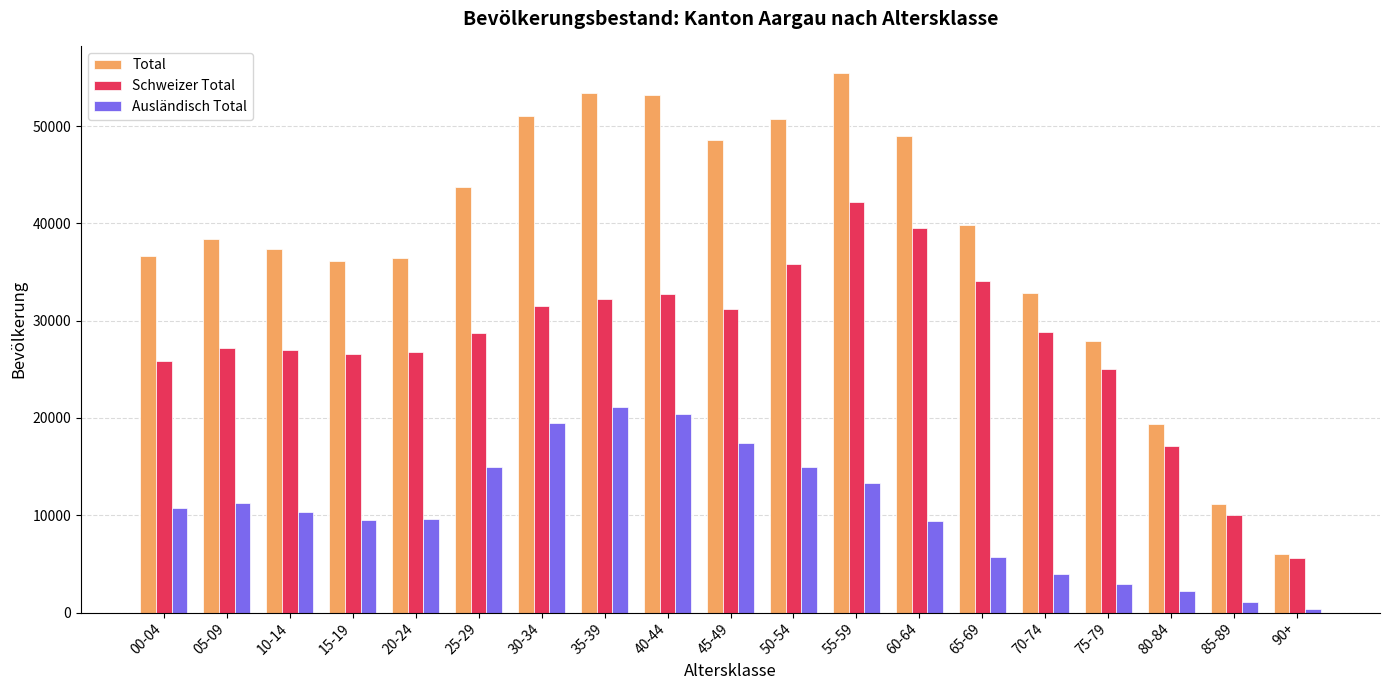

True or false: Total has a value of 38401 at 05-09.

True